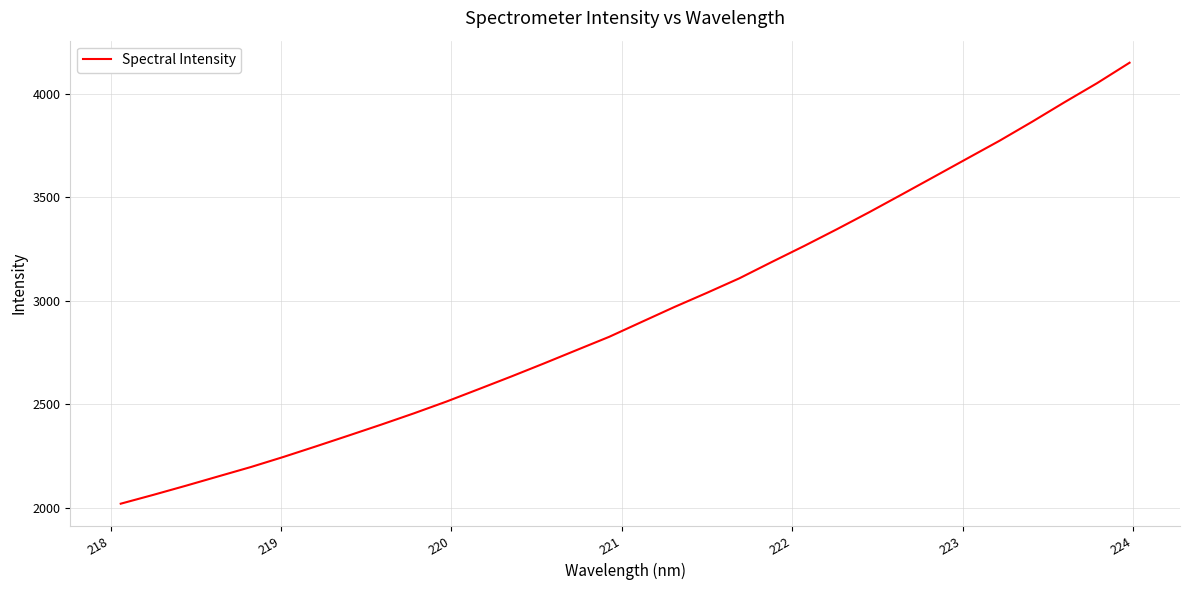

What is the difference between the maximum and minimum values?

2130.3